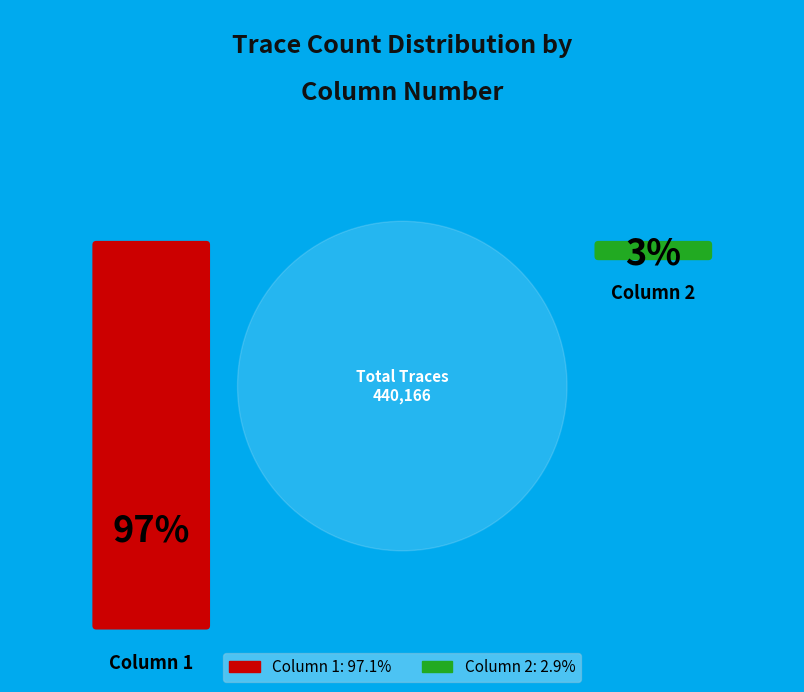

What is the change in value from Column 1 to Column 2?

-414438